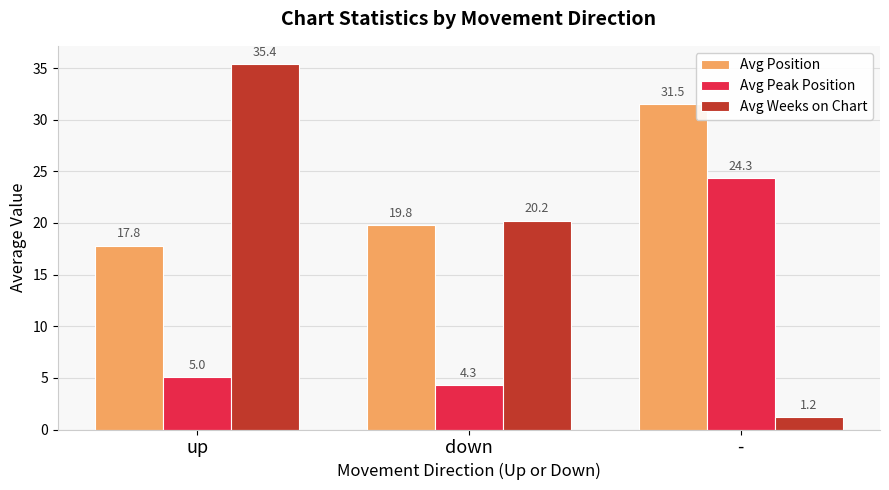

Is it true that Avg Position equals 19.8 at down?

True